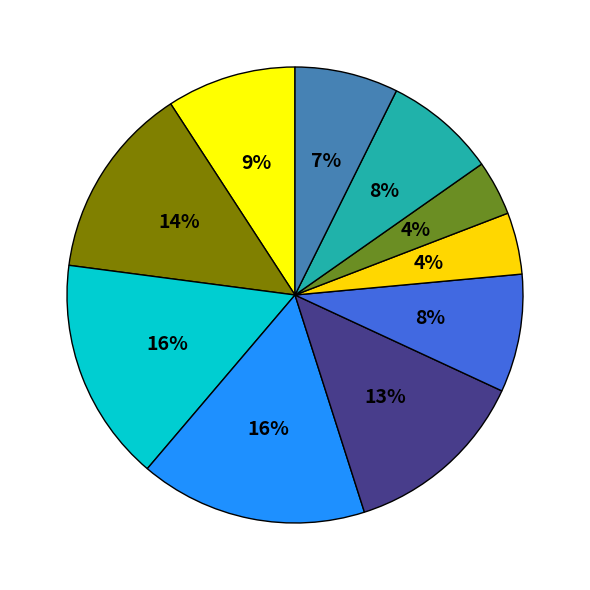

Count the number of slices in the pie.

10